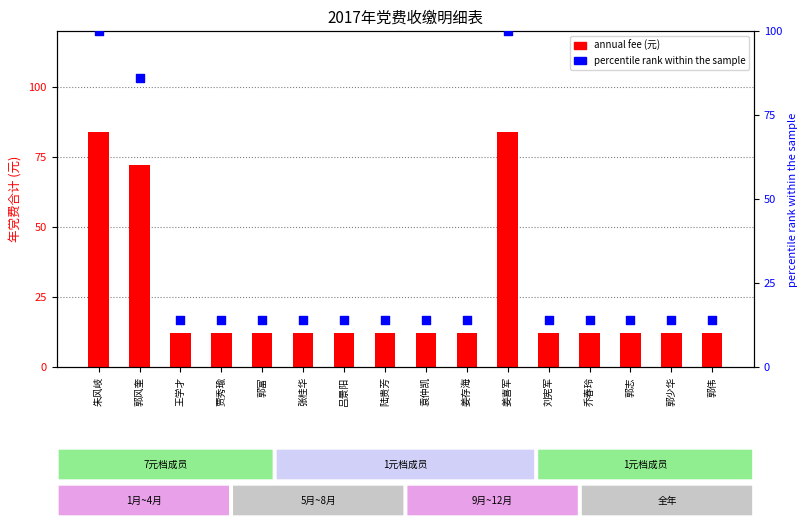

Which series reaches the minimum Y coordinate?

annual fee (元)